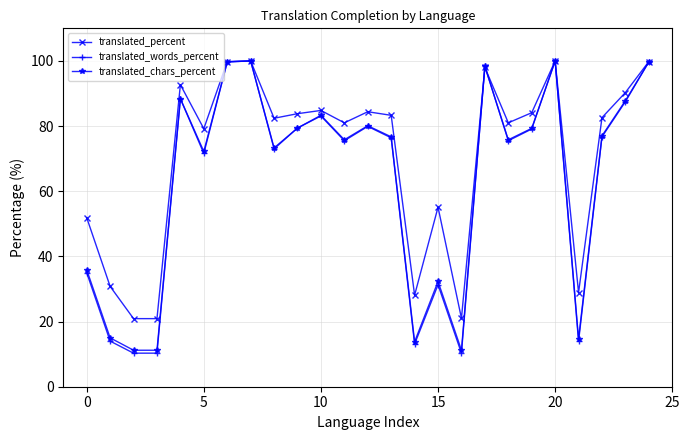

What is the sum of all translated_percent values?

1764.8